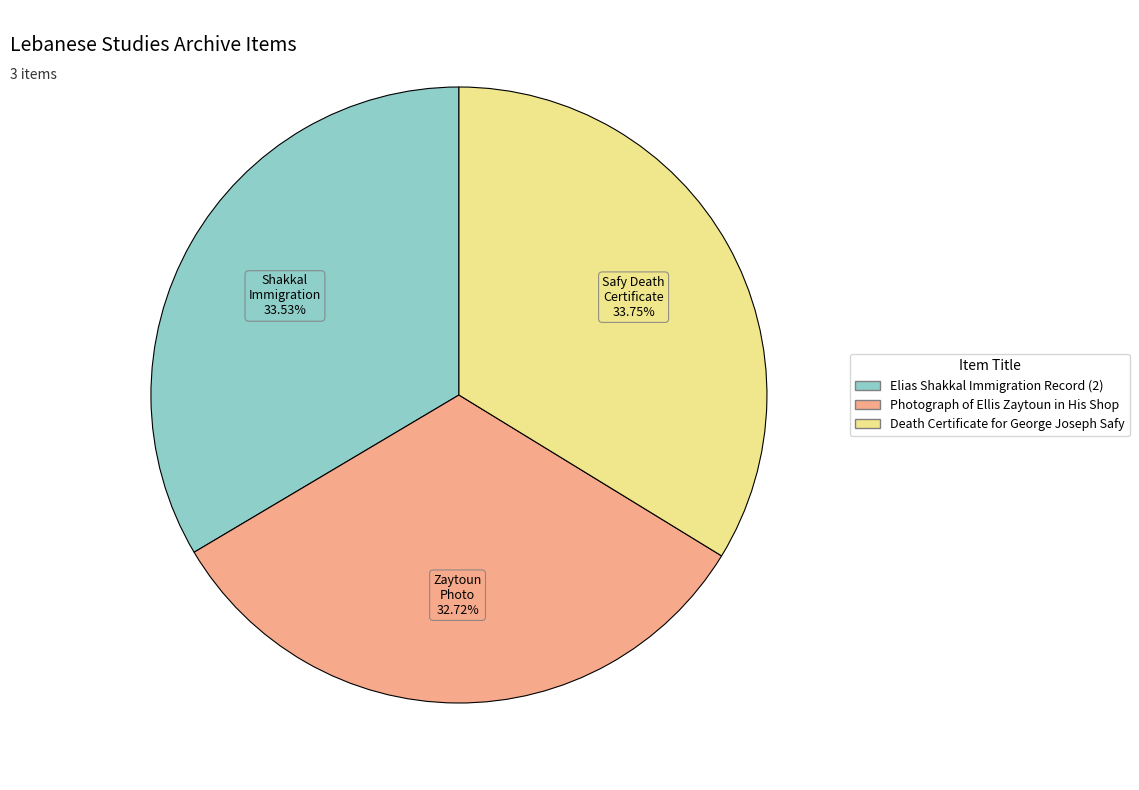

Is it true that Photograph of Ellis Zaytoun in His Shop is 20% of the pie?

False